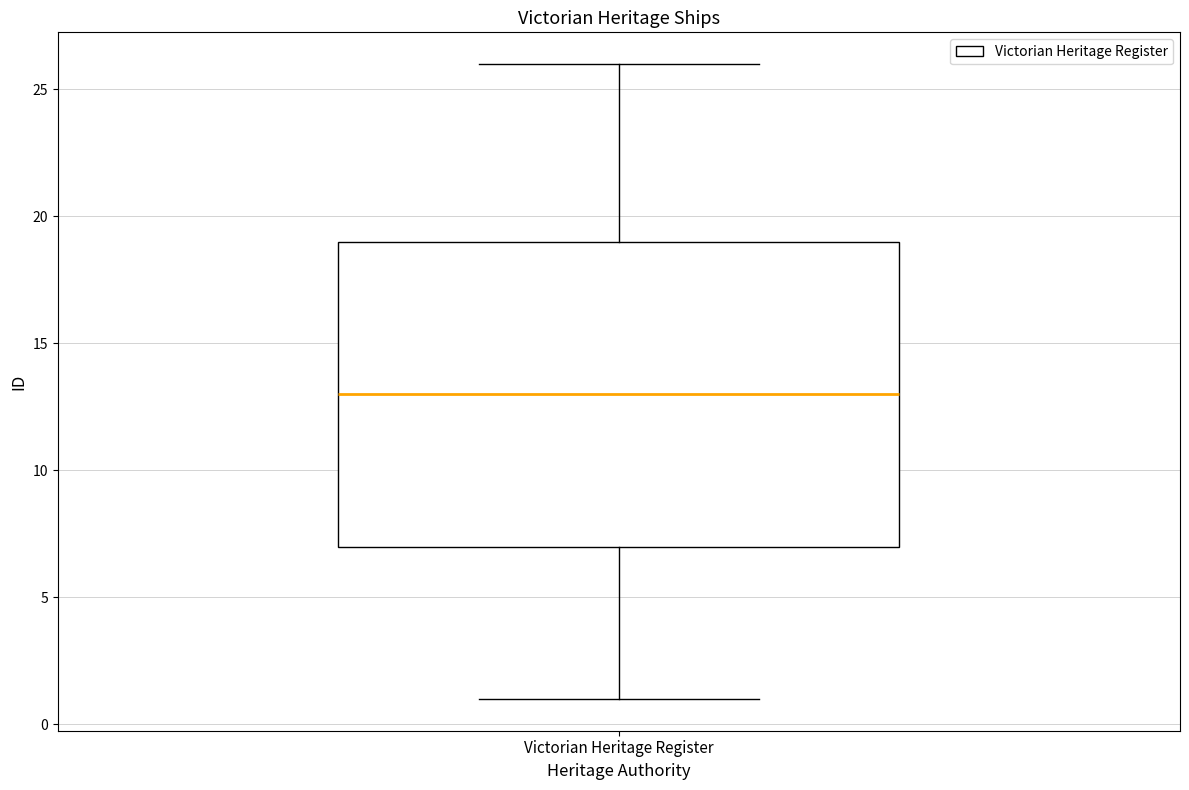

Transcribe this box plot: give where the median line is, the range the box spans, and where the two whiskers end, as read against the y-axis. The values are not printed on the chart, so give them approximately, as read against the axis.

median 13, box 7 to 19, whiskers 1 to 26